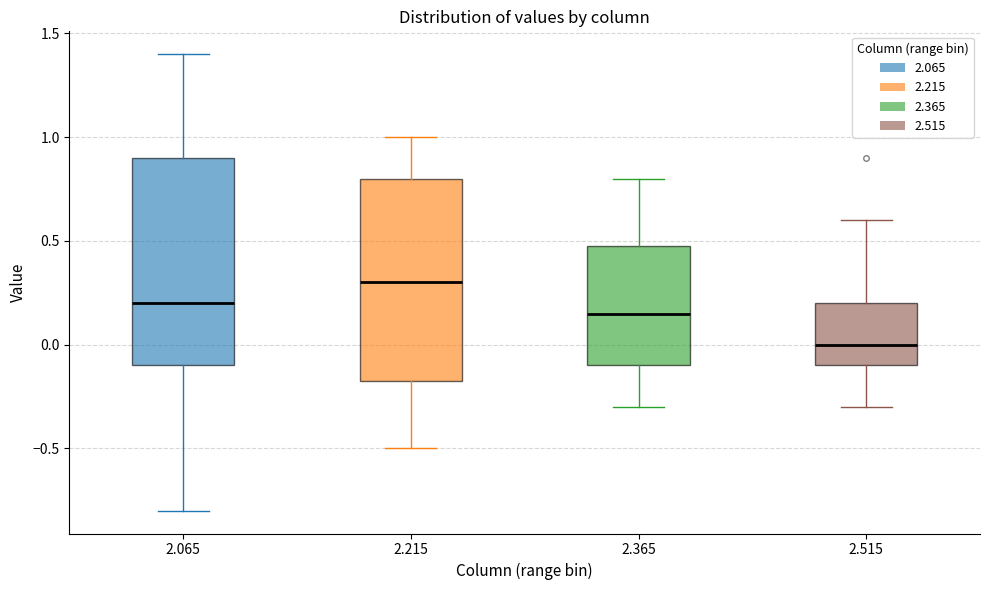

Where does the upper whisker of the box at x = 2.215 end on the y-axis? The values are not printed on the chart, so give them approximately, as read against the axis.

1.00